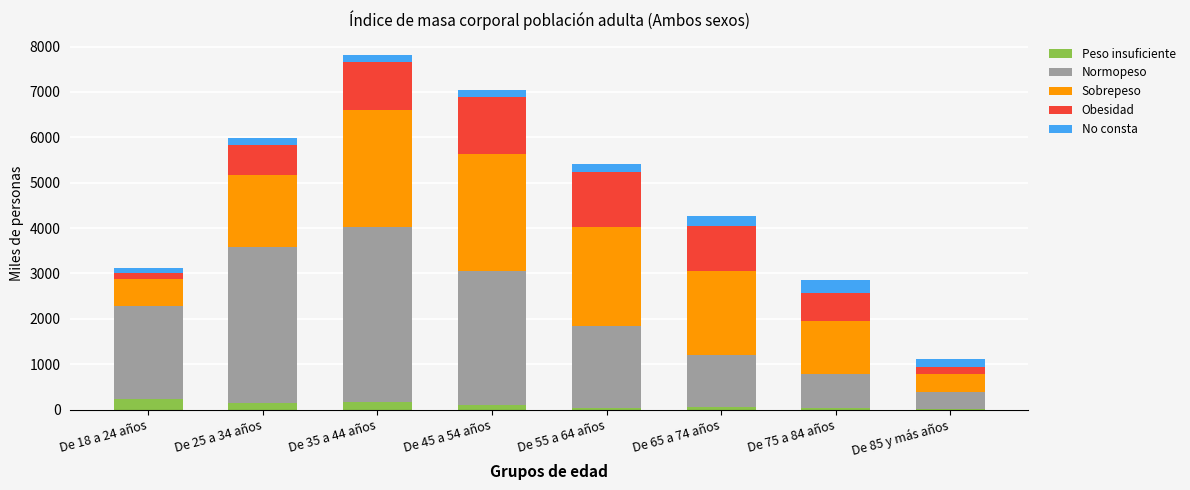

How many categories are shown in the chart?

8